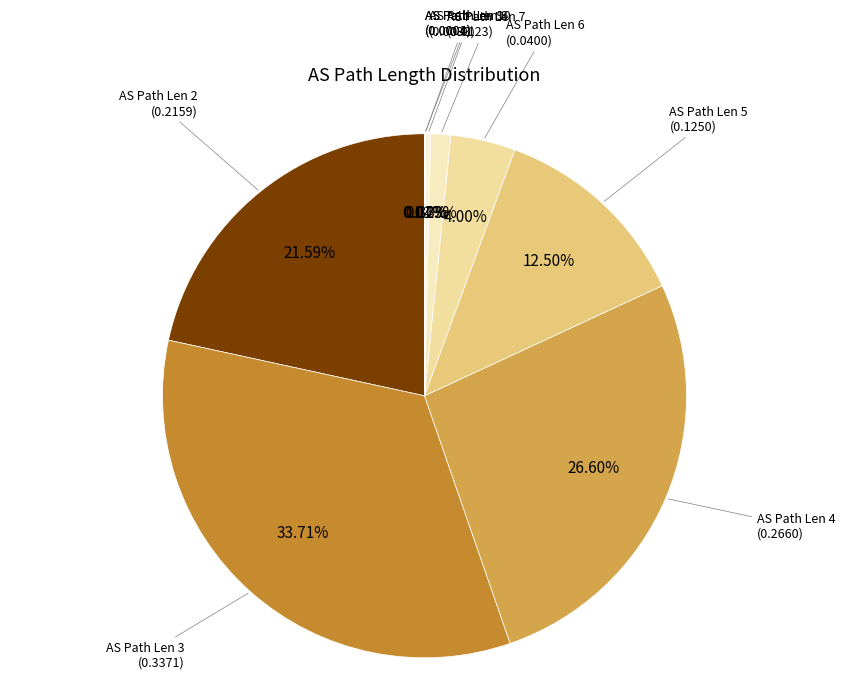

Is there any slice that represents more than half of the pie?

No